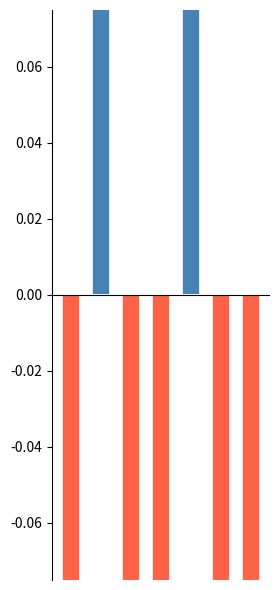

What are all the series names shown in the legend?

above mean, below mean